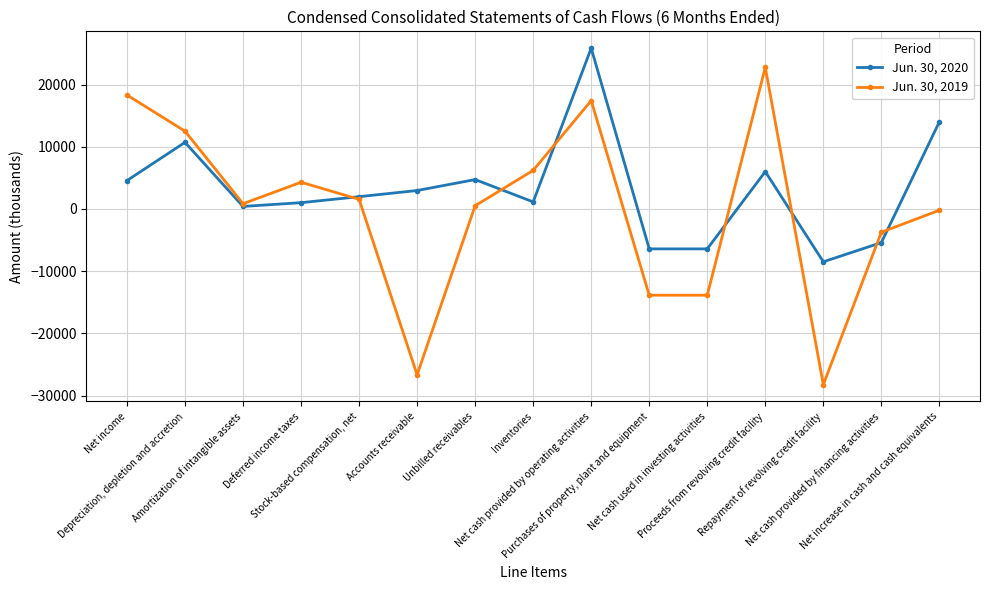

What is the spread (max minus min) of values at Inventories?

5066